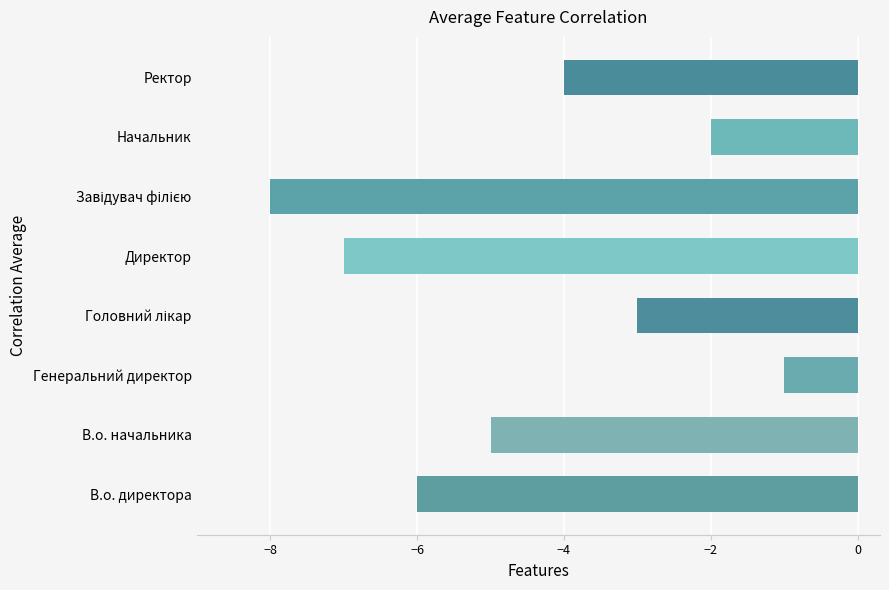

Reading bottom to top, transcribe all the data shown in this chart.

-6	-5	-1	-3	-7	-8	-2	-4